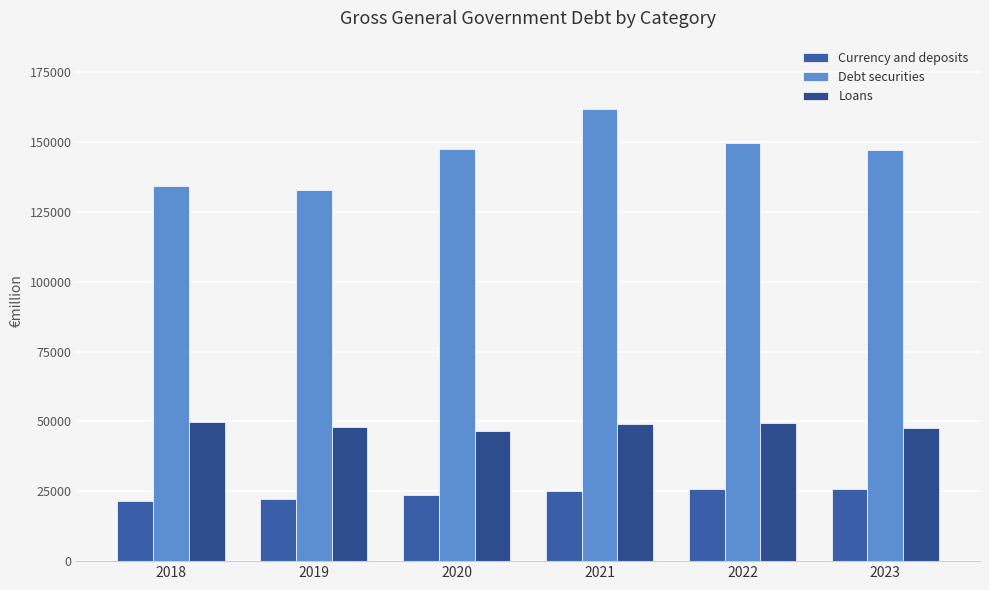

Rank the series by their maximum value, from lowest to highest.

Currency and deposits, Loans, Debt securities